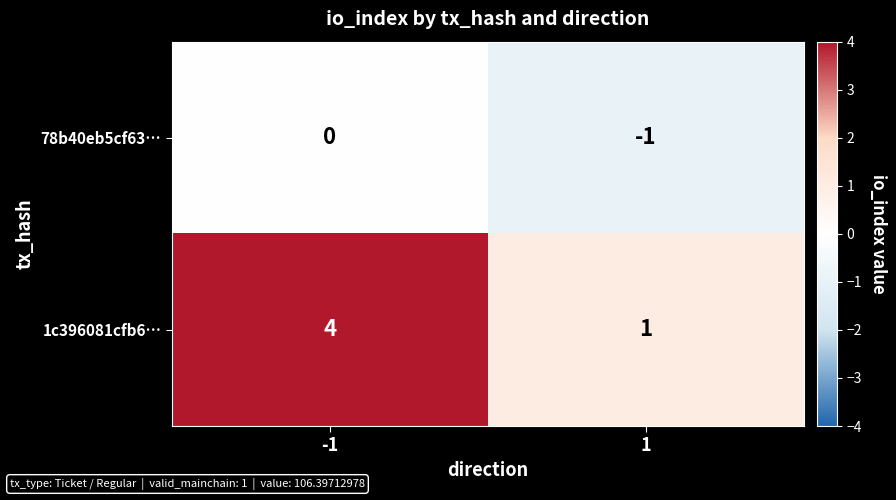

Reading left to right, what are all the values shown in this chart?

78b40eb5cf63…: -1=0	1=-1
1c396081cfb6…: -1=4	1=1